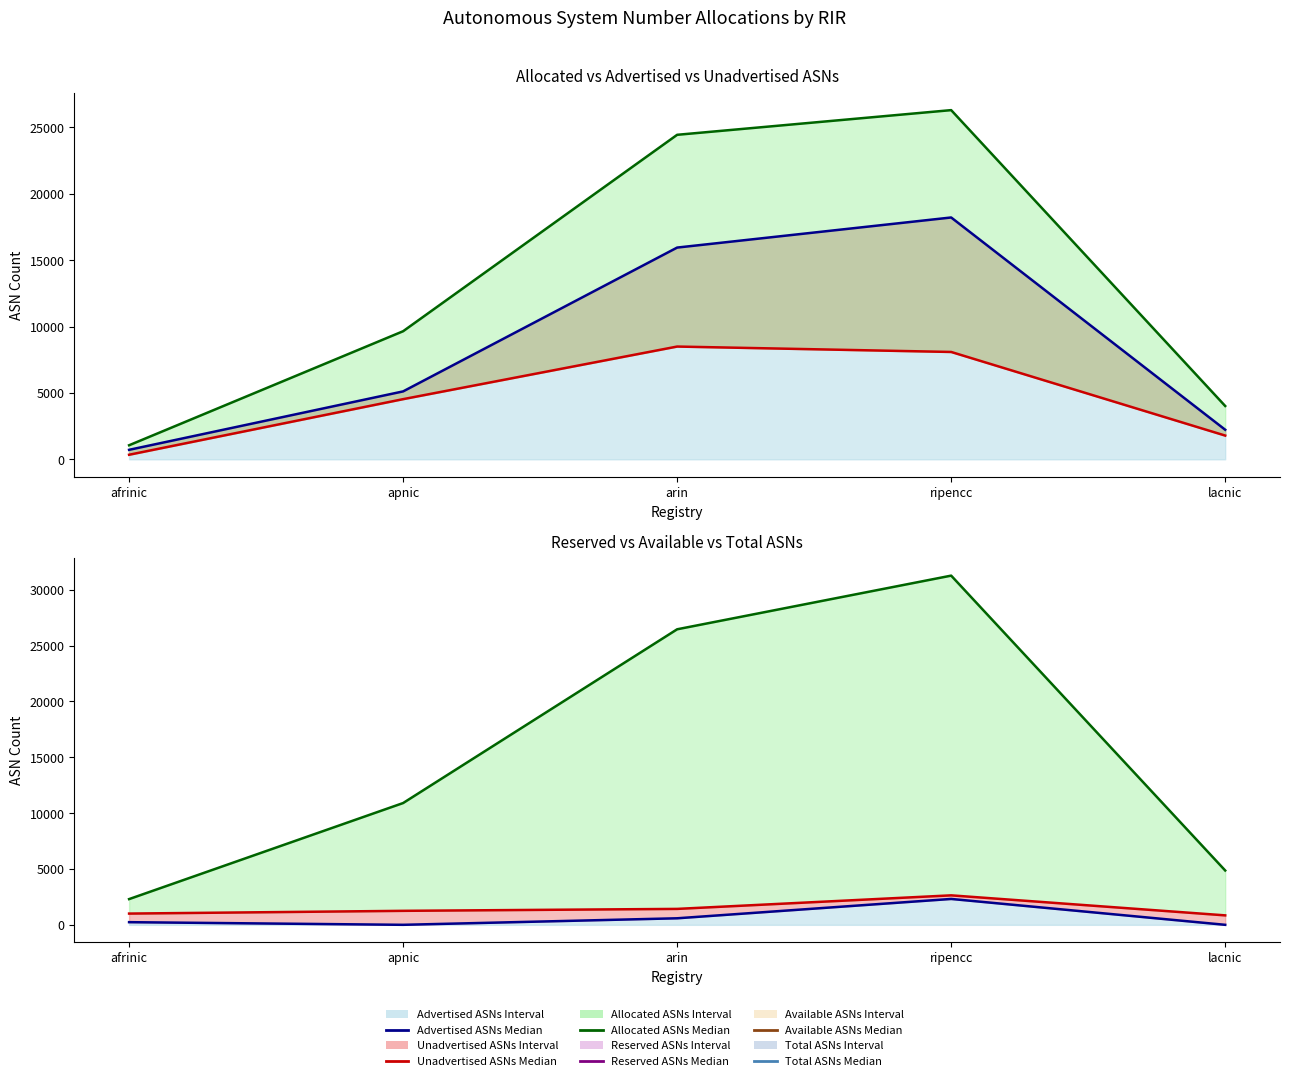

True or false: Unadvertised ASNs and Allocated ASNs intersect in this chart.

False